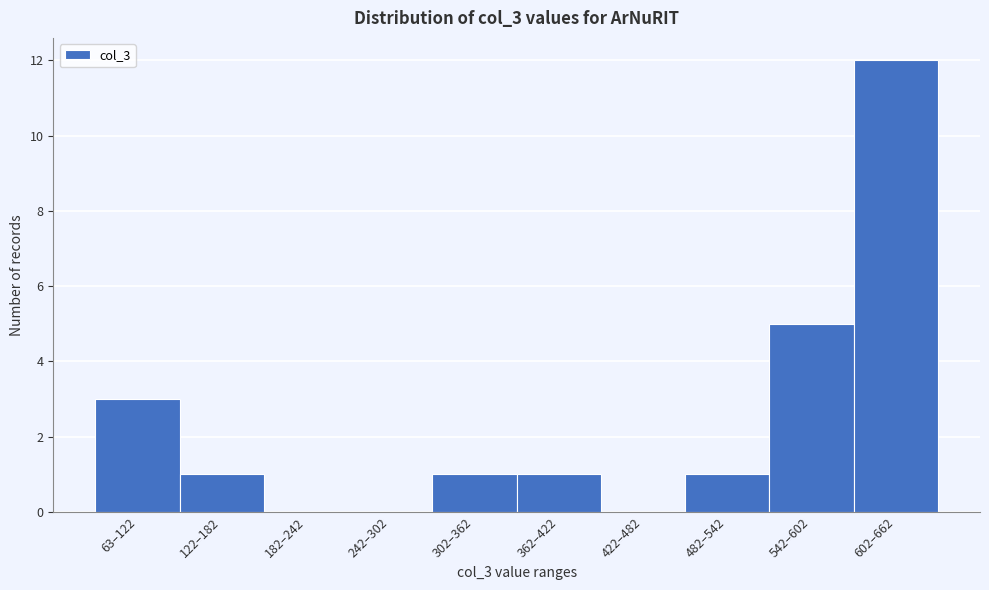

Reading left to right, list all the values displayed in this chart.

63–122=3	122–182=1	182–242=0	242–302=0	302–362=1	362–422=1	422–482=0	482–542=1	542–602=5	602–662=12